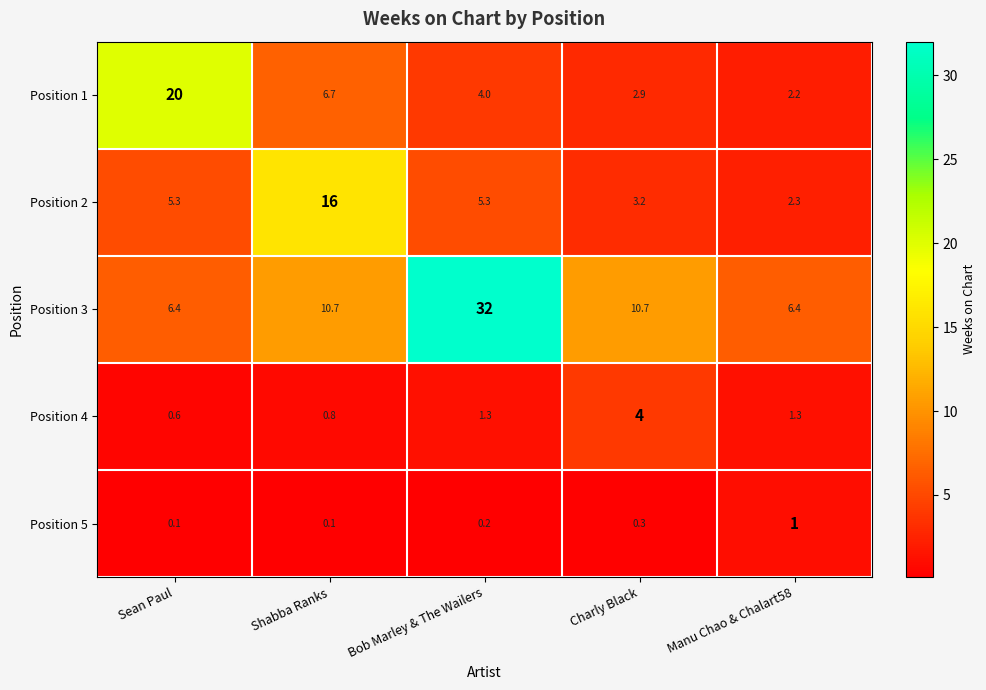

Which series has the widest spread of values?

Position 3